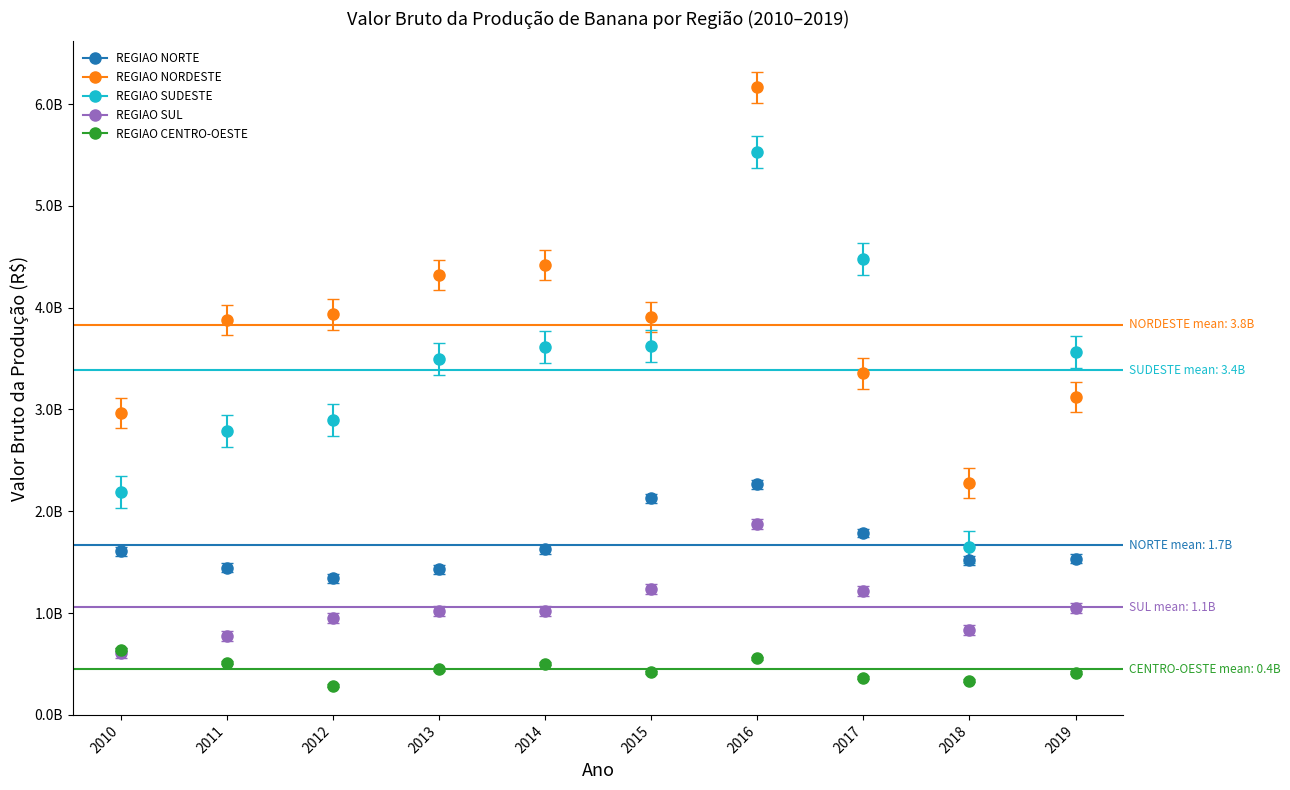

What are all the series names shown in the legend?

REGIAO NORTE, REGIAO NORDESTE, REGIAO SUDESTE, REGIAO SUL, REGIAO CENTRO-OESTE